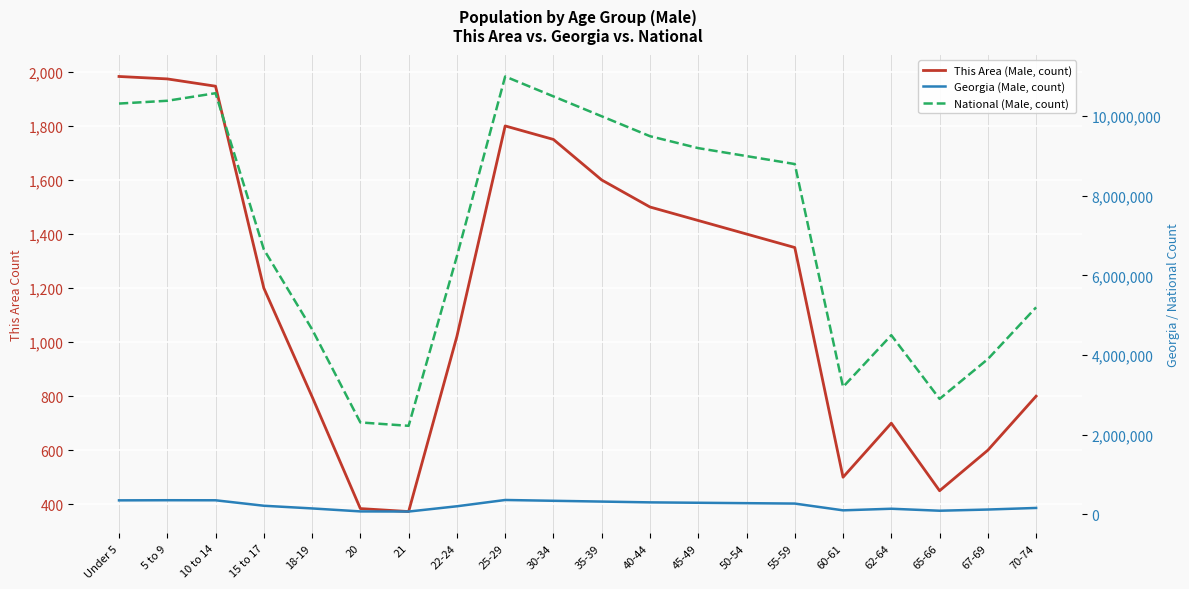

At which label does Georgia (Male, count) reach its peak?

25-29